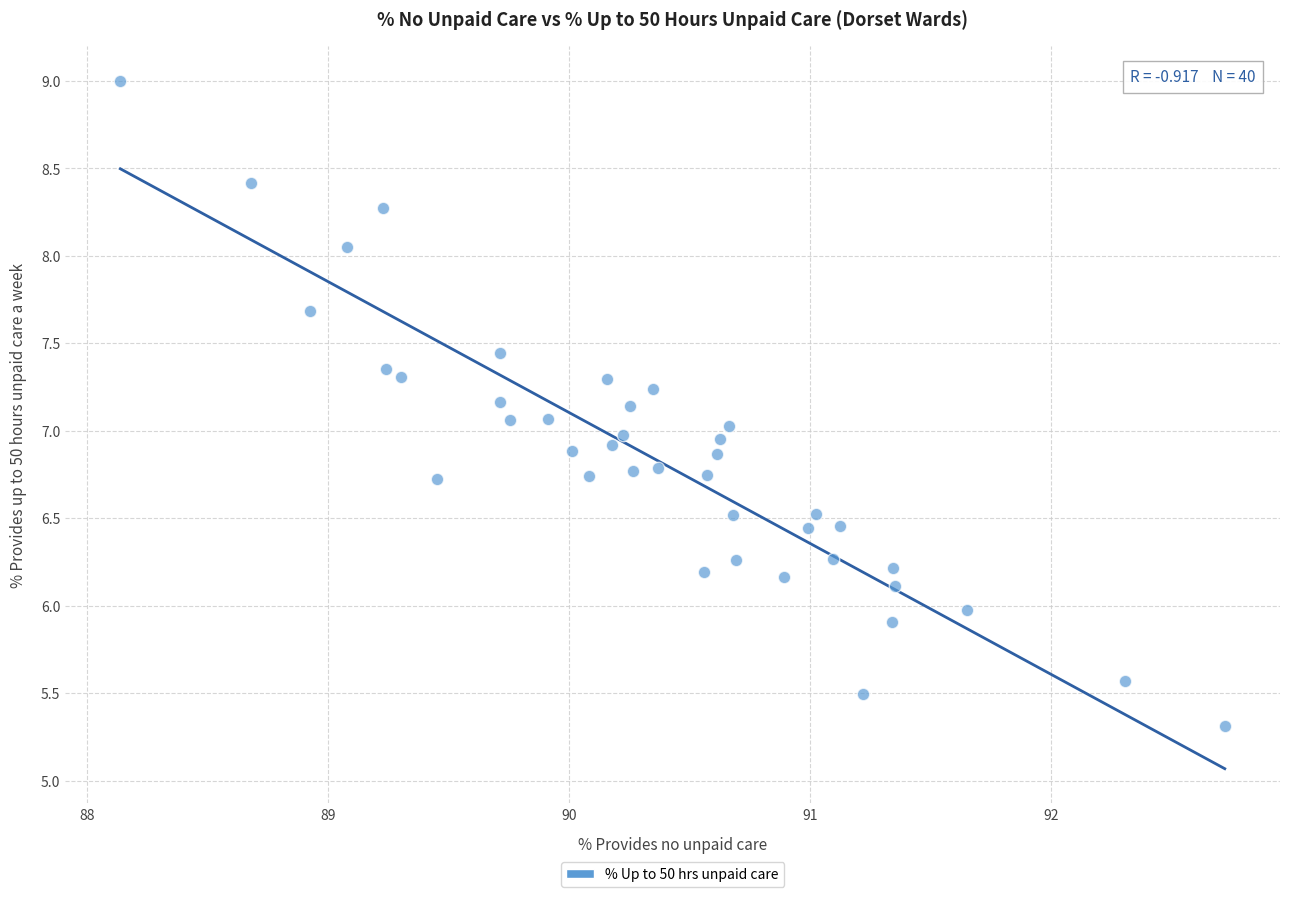

What is the range of Y values (max minus min)?

3.7